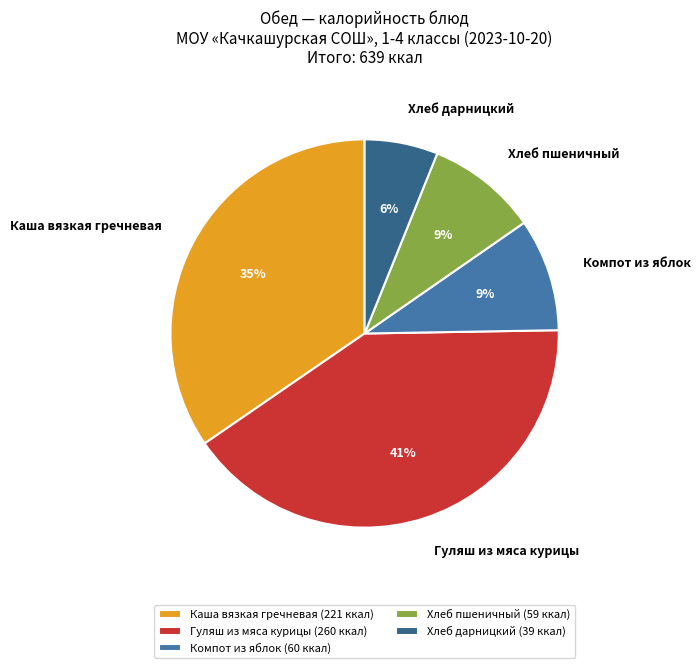

How many segments does this pie chart have?

5